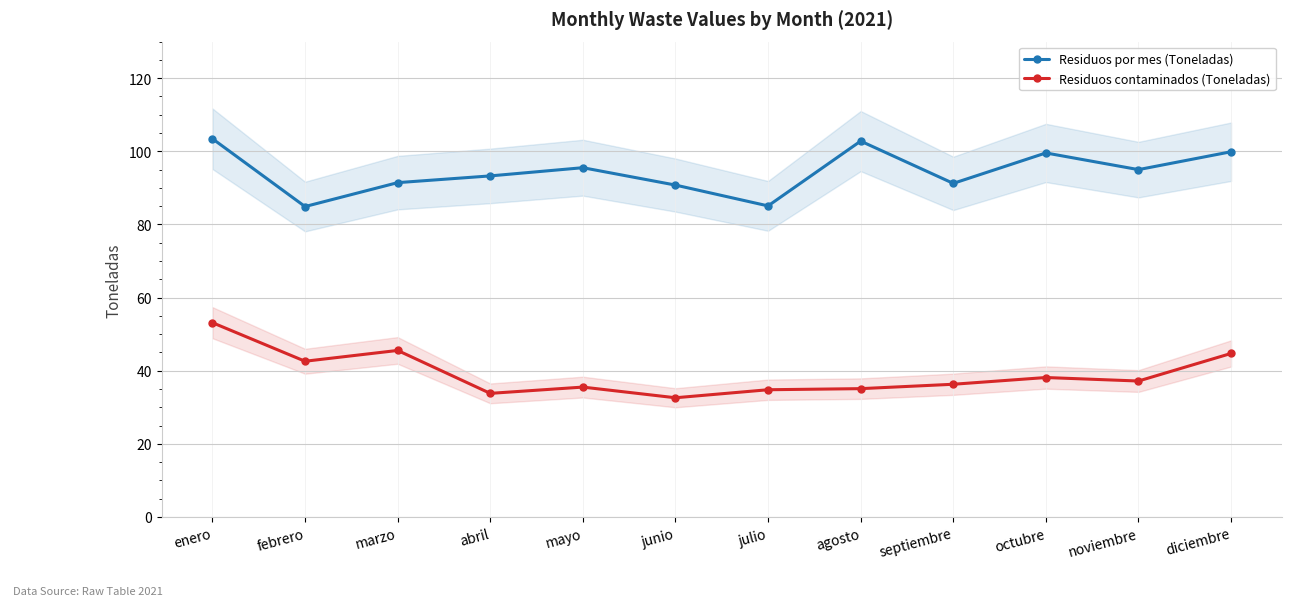

What position from the right is agosto?

5